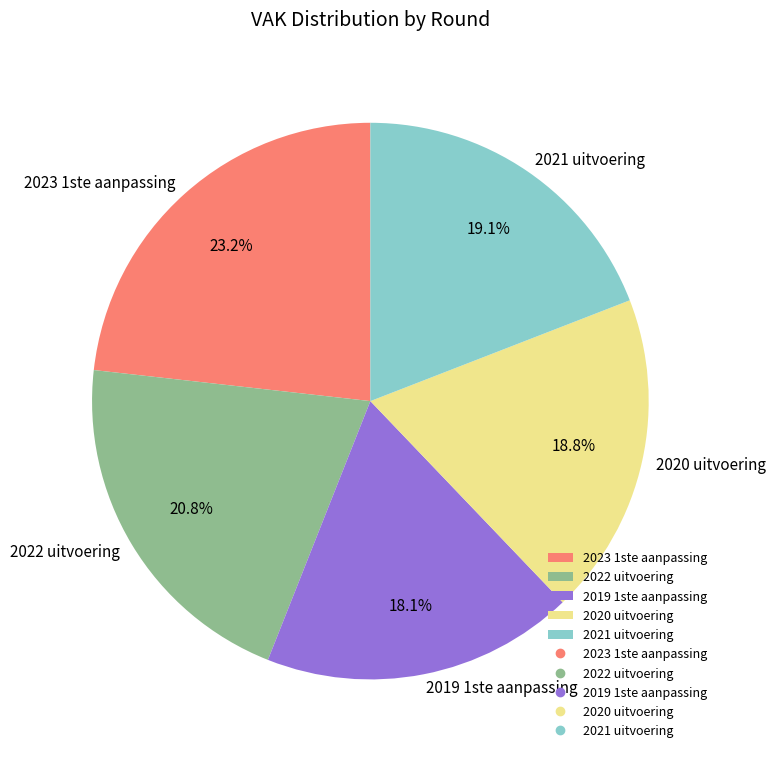

Do 2020 uitvoering and 2021 uitvoering together represent more than half of the pie?

No